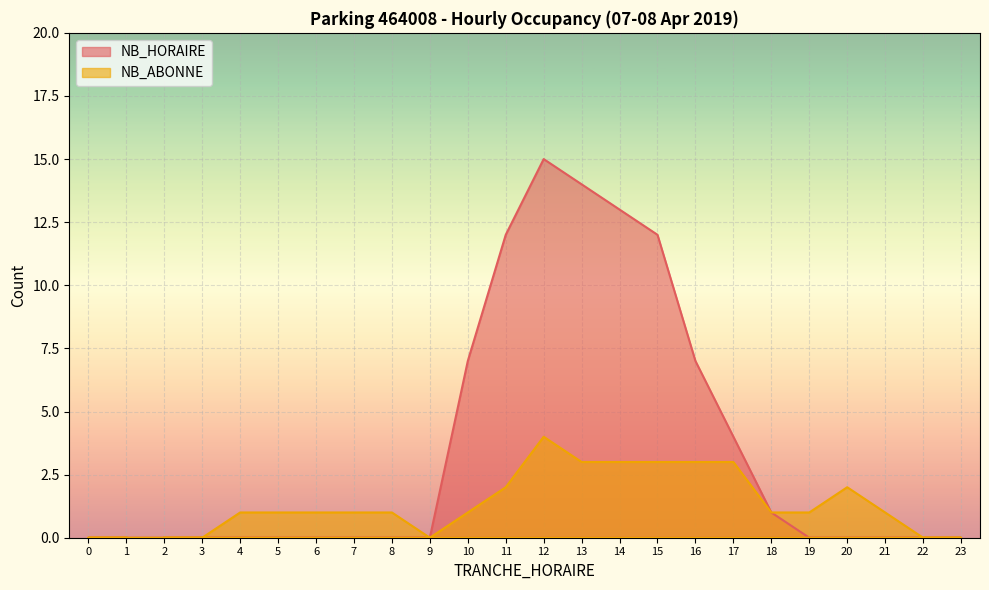

Where does the NB_ABONNE series first go above 1?

11